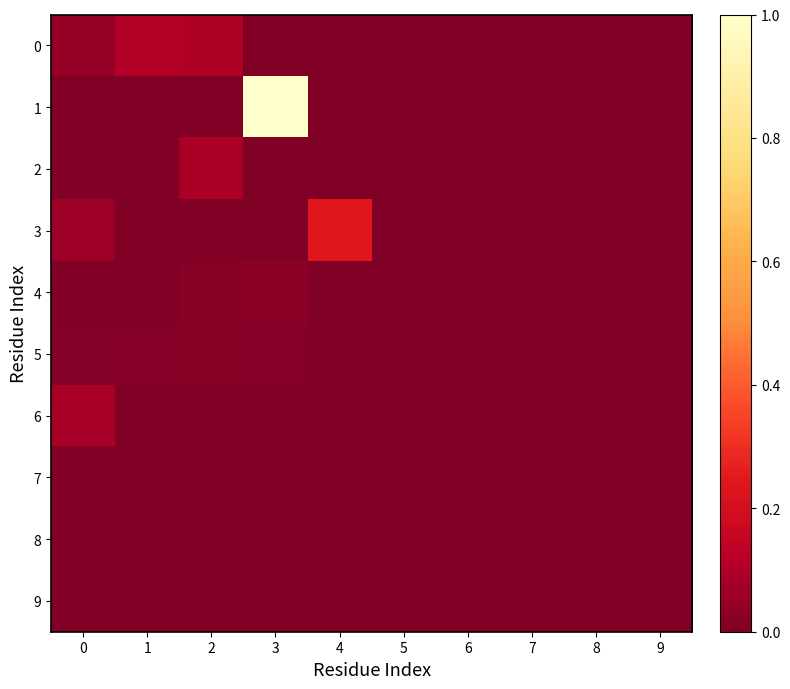

Rank the series at 2 from lowest to highest value.

6, 7, 9, 3, 8, 1, 4, 5, 2, 0